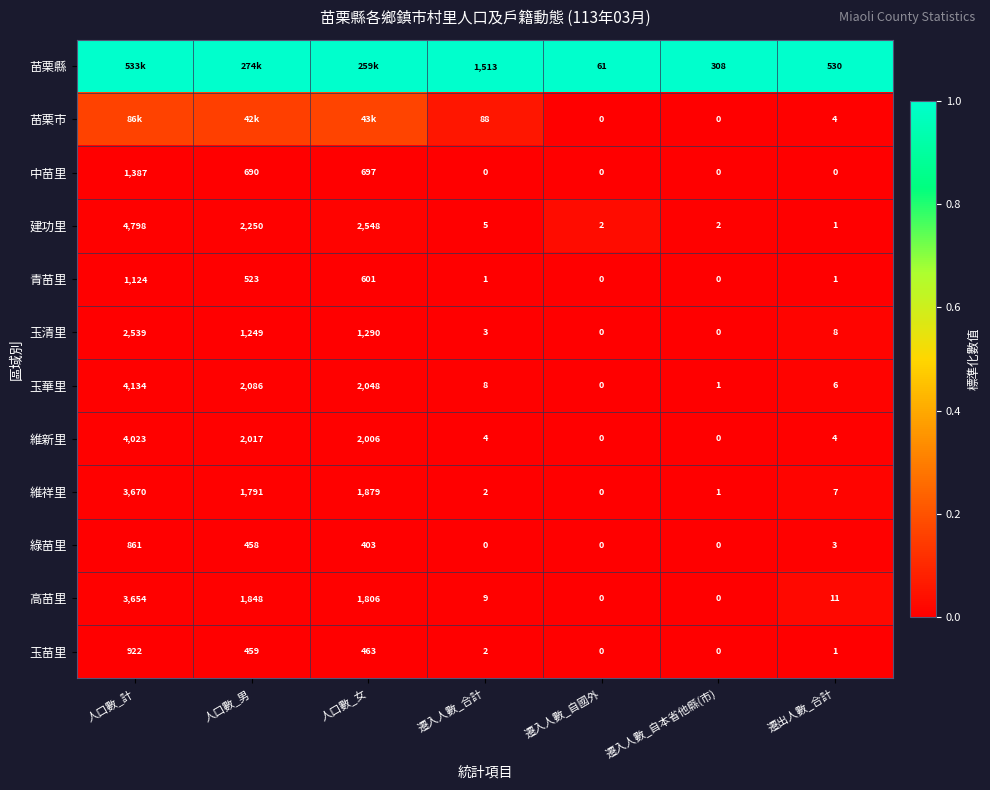

How many data points in 中苗里 are above 0?

3